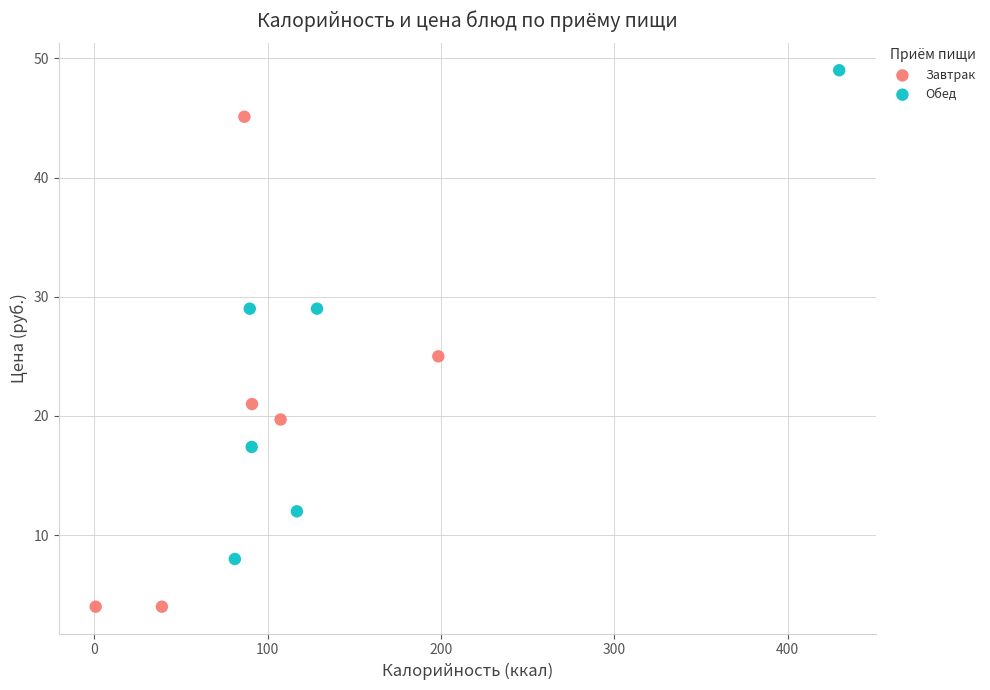

Which series contains the lowest Y value?

Завтрак